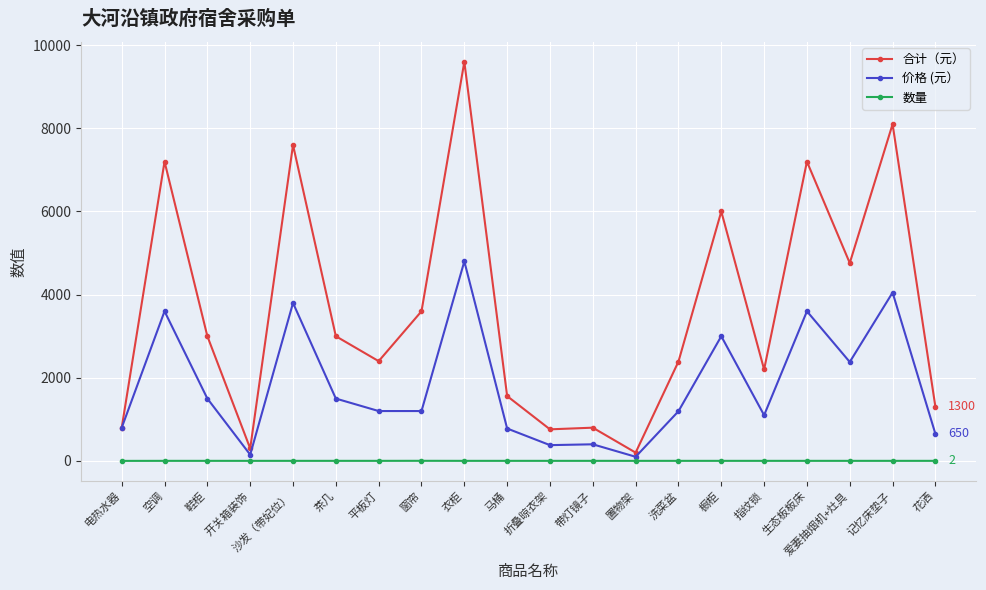

What is the spread (max minus min) of values at 折叠晾衣架?

758